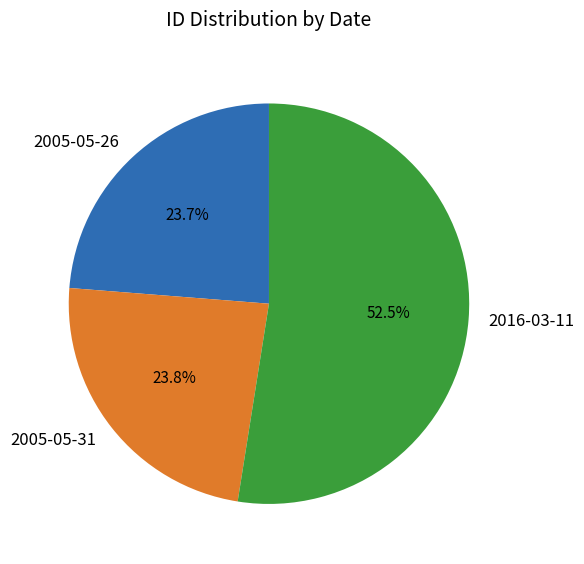

What is the ratio of the value at 2016-03-11 to the value at 2005-05-26?

2.2